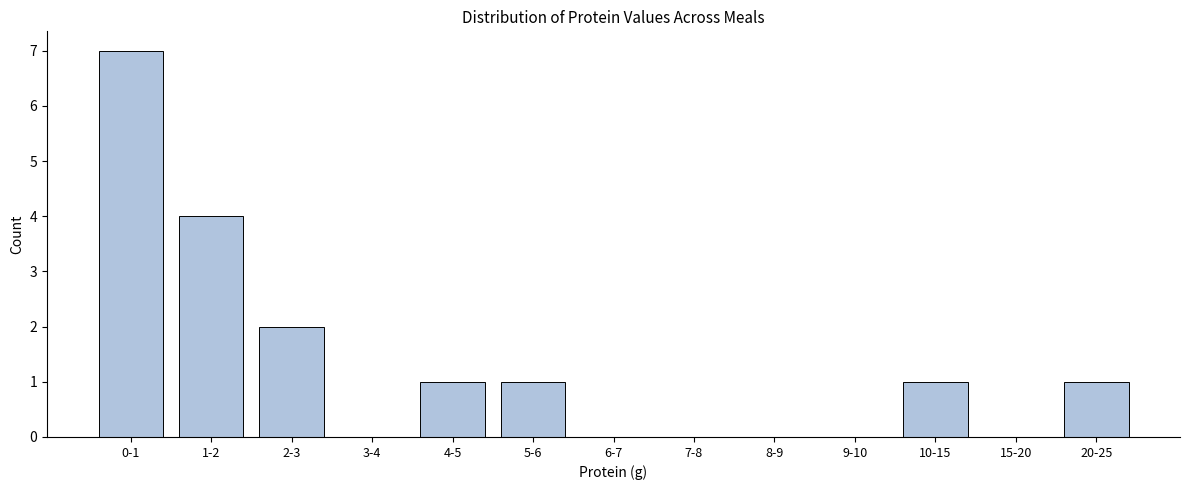

Reading left to right, transcribe all the data shown in this chart.

0-1=7	1-2=4	2-3=2	3-4=0	4-5=1	5-6=1	6-7=0	7-8=0	8-9=0	9-10=0	10-15=1	15-20=0	20-25=1